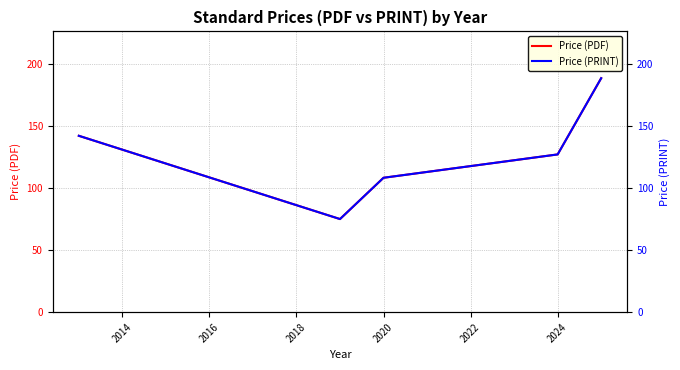

At which label is Price (PDF) closest to 131?

2024